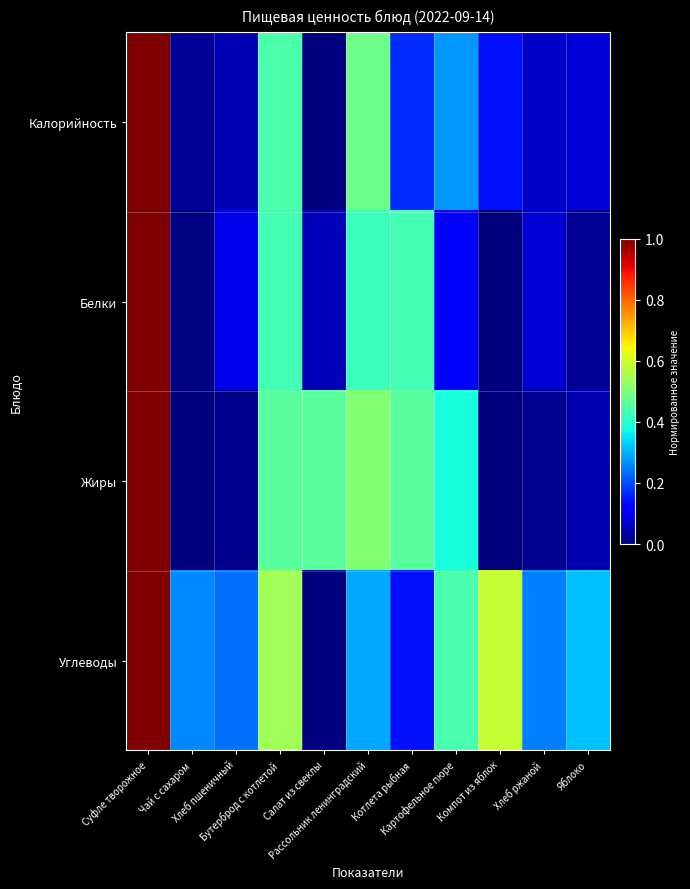

What is the total value across all series at Салат из свеклы?

0.5